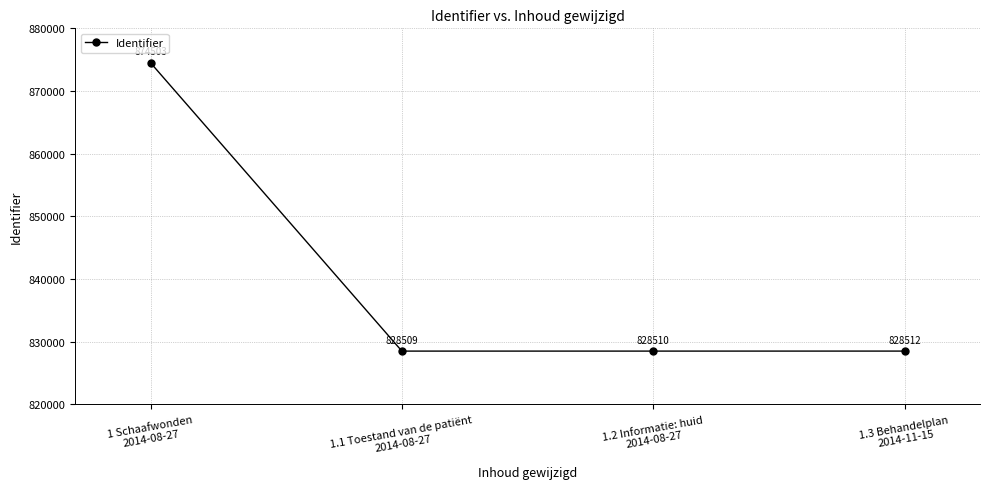

What is the ratio of the value at 1.3 Behandelplan
2014-11-15 to the value at 1 Schaafwonden
2014-08-27?

0.9